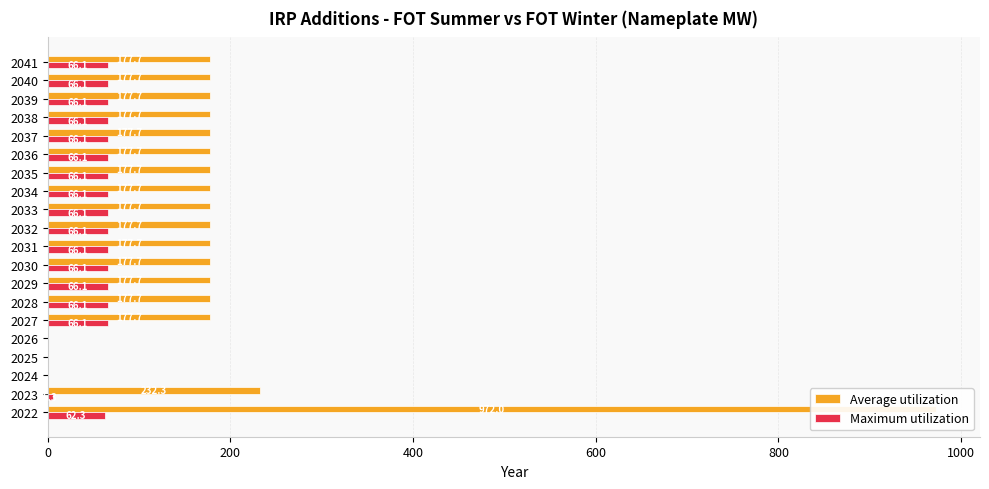

How many positive values does the Maximum utilization series have?

17